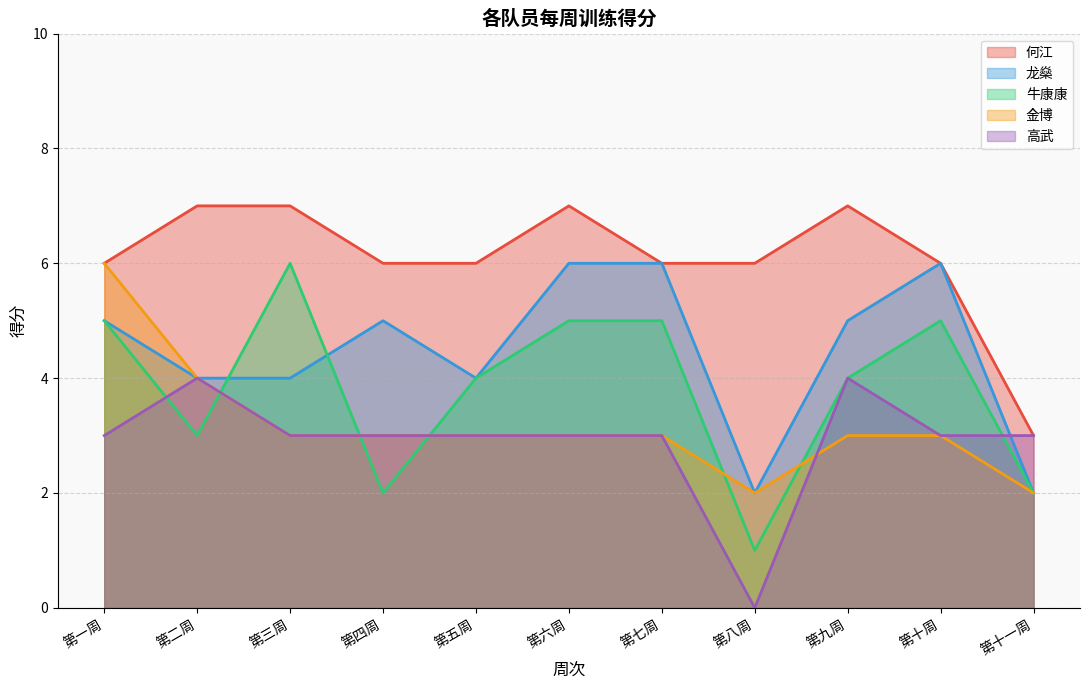

At which label is 龙燊 closest to 4?

第二周